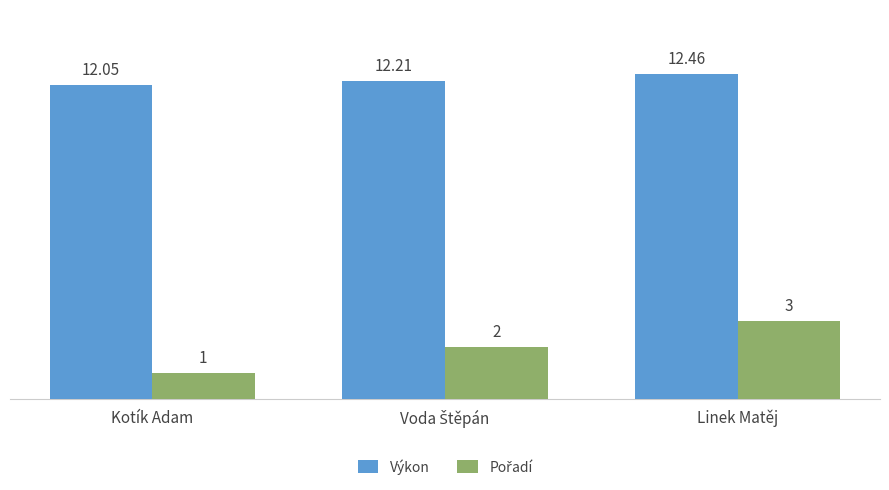

Which category has the highest value in the Výkon series?

Linek Matěj